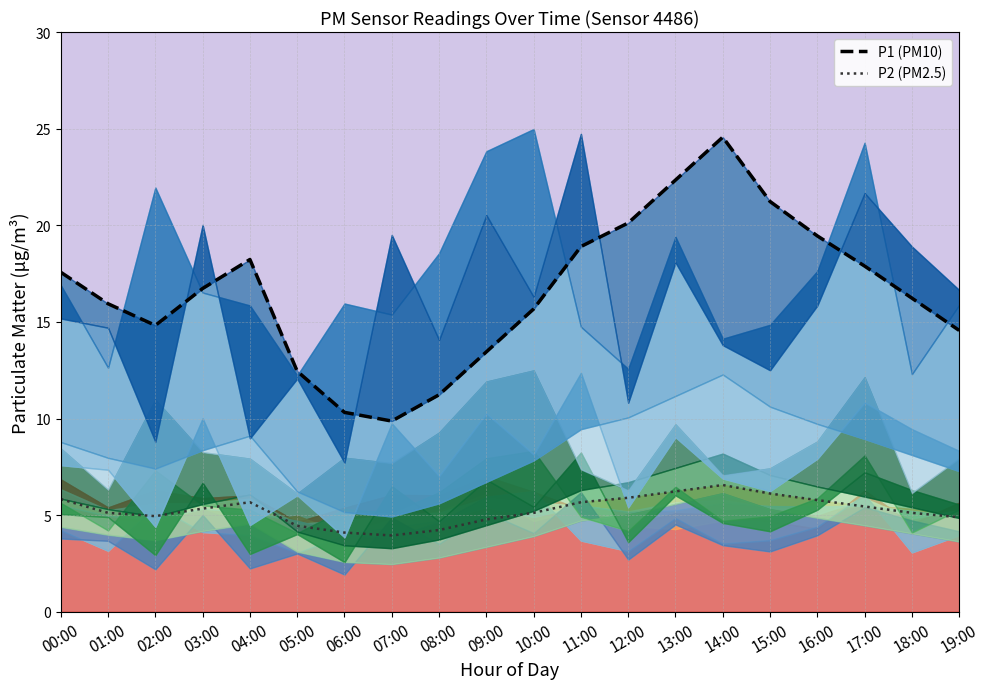

Where is the first local maximum for P2 (PM2.5)?

04:00